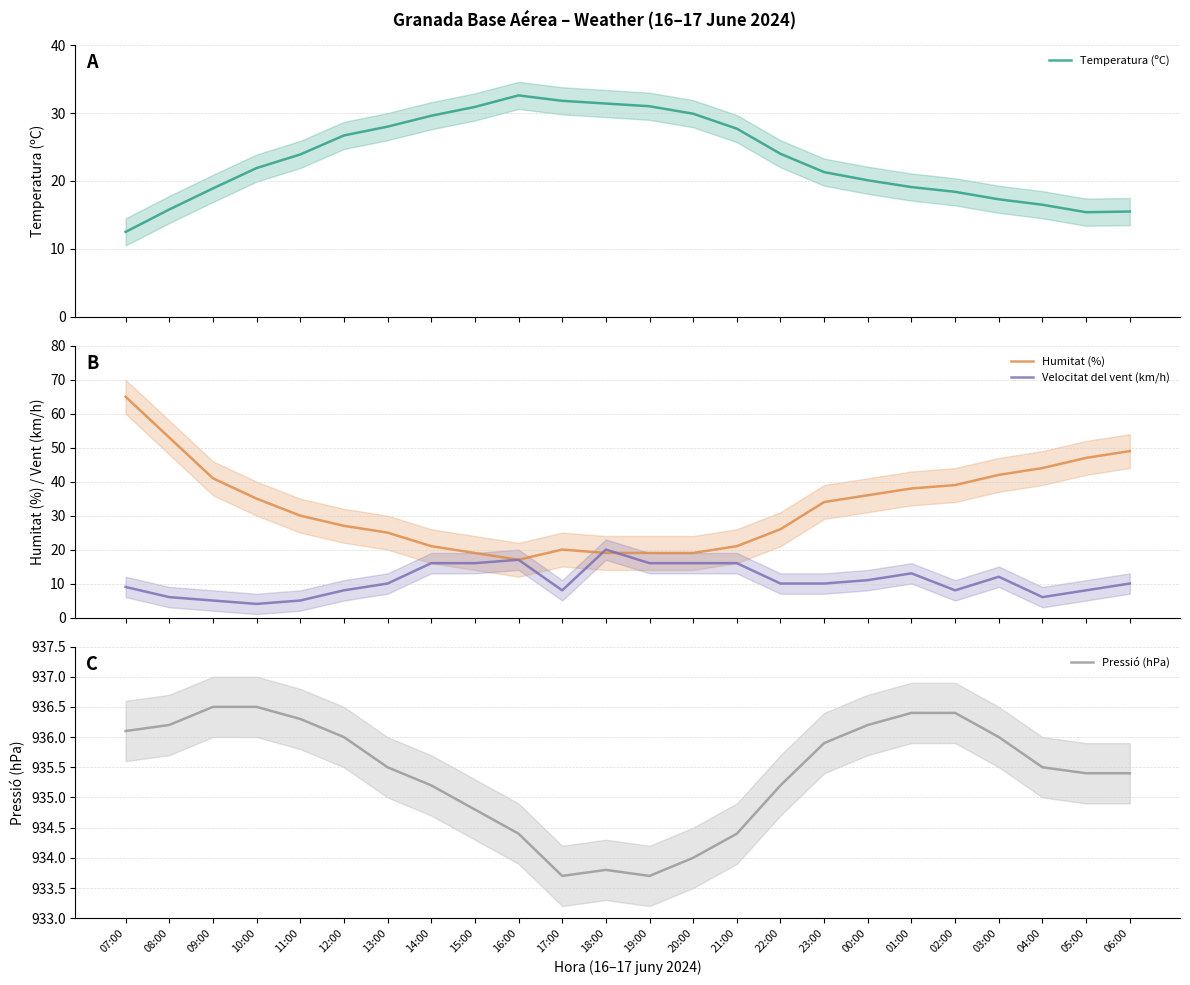

What is the label of the 19th point from the right?

12:00